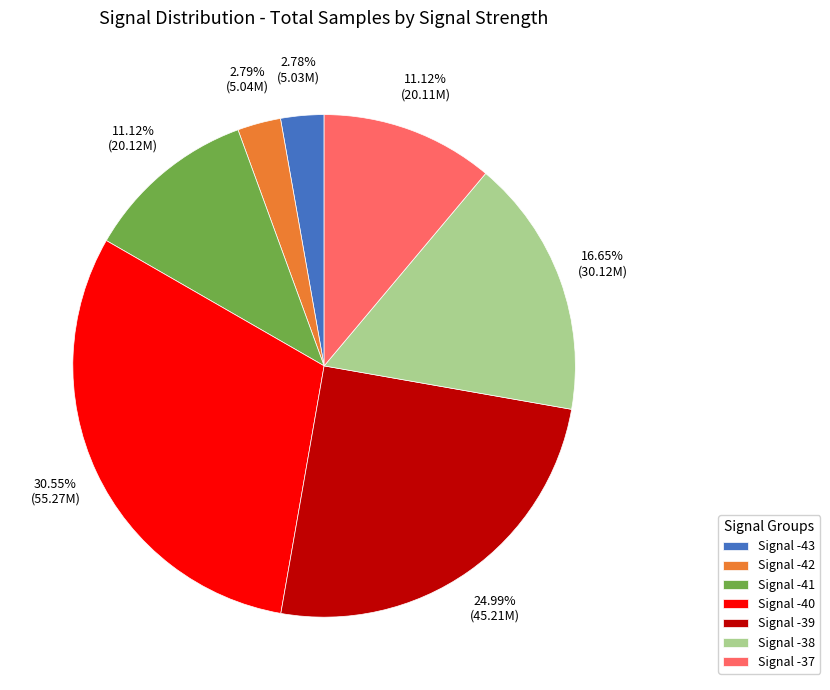

Is there any slice that represents more than half of the pie?

No